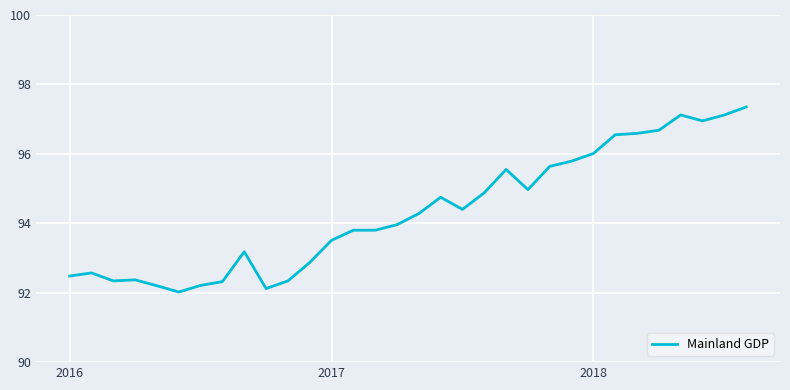

What is the difference between the maximum and minimum values?

5.3